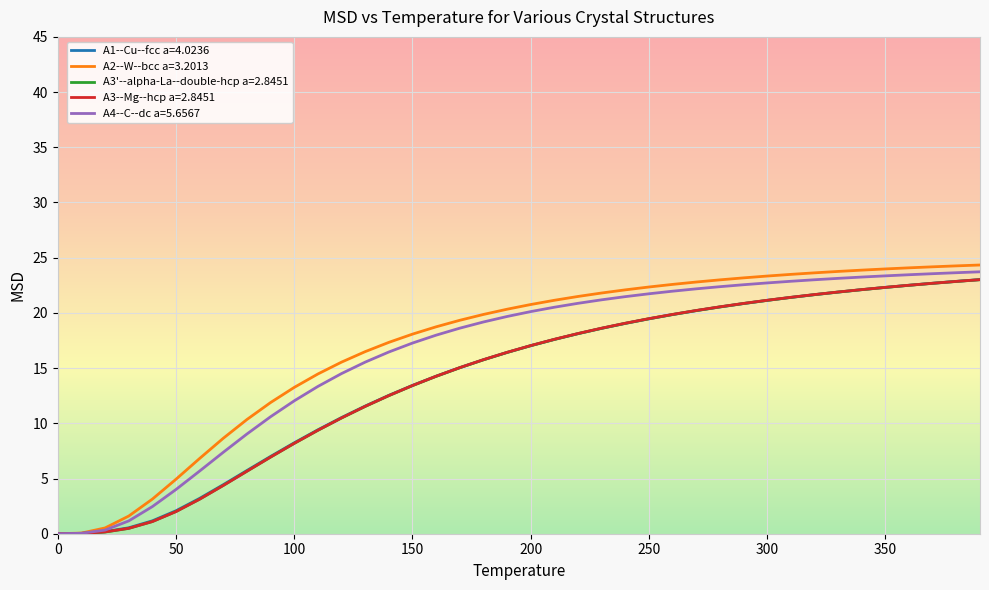

What is the difference between the maximum and second lowest values in the A3--Mg--hcp a=2.8451 series?

23.0